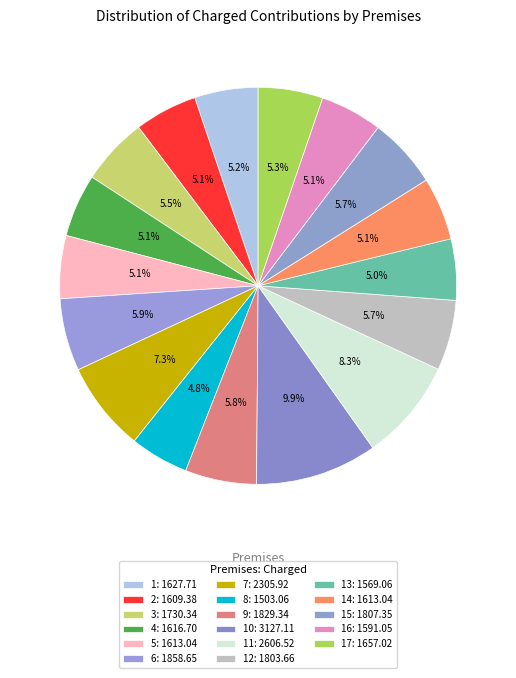

How many slices are in this pie chart?

17